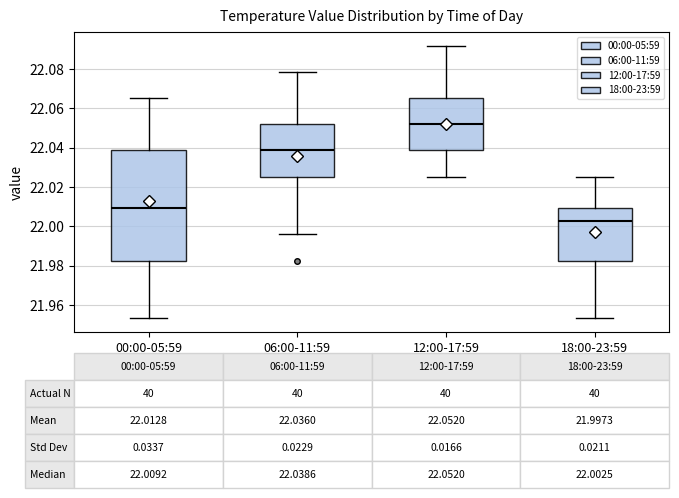

Which box's median line is the lowest?

18:00-23:59